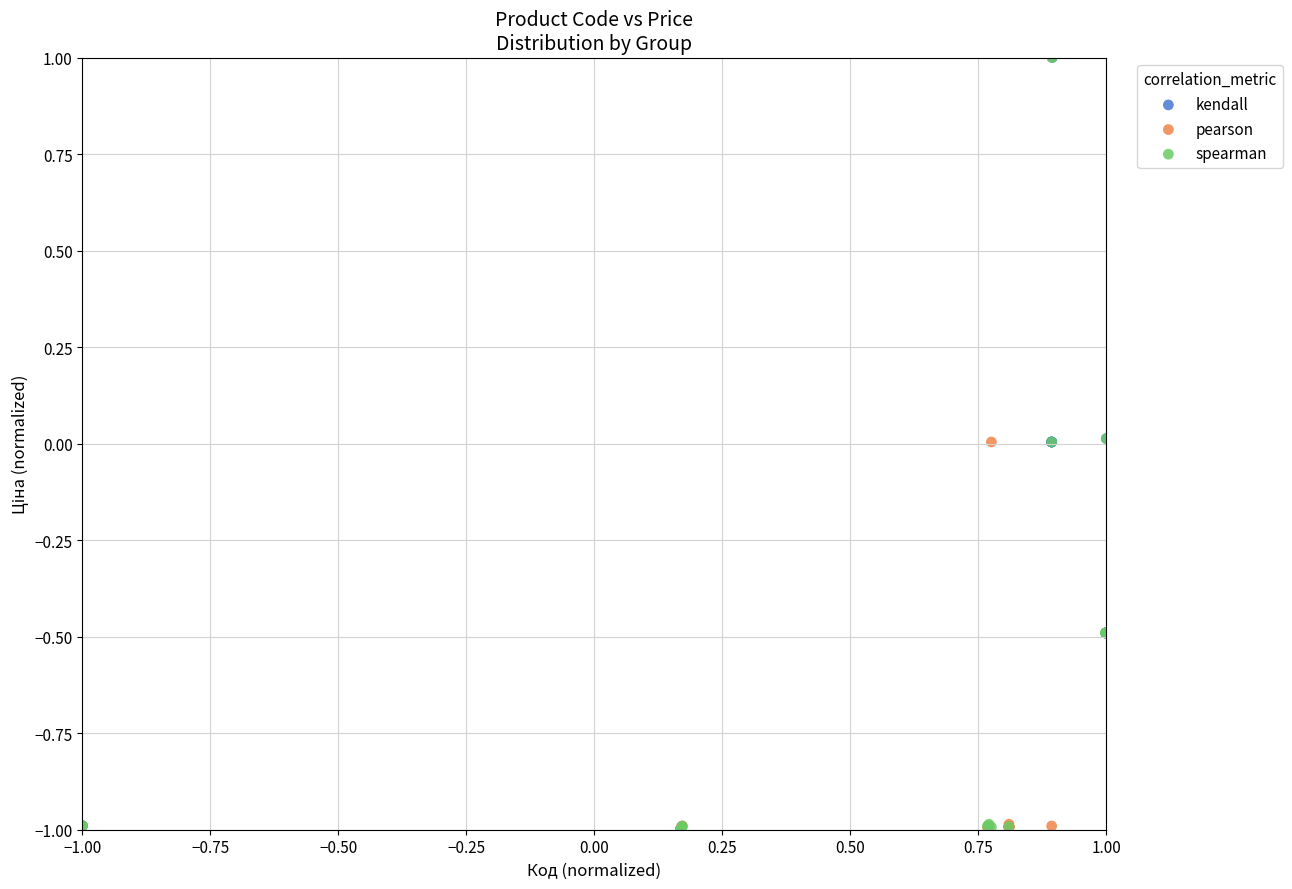

What are all the series names shown in the legend?

kendall, pearson, spearman